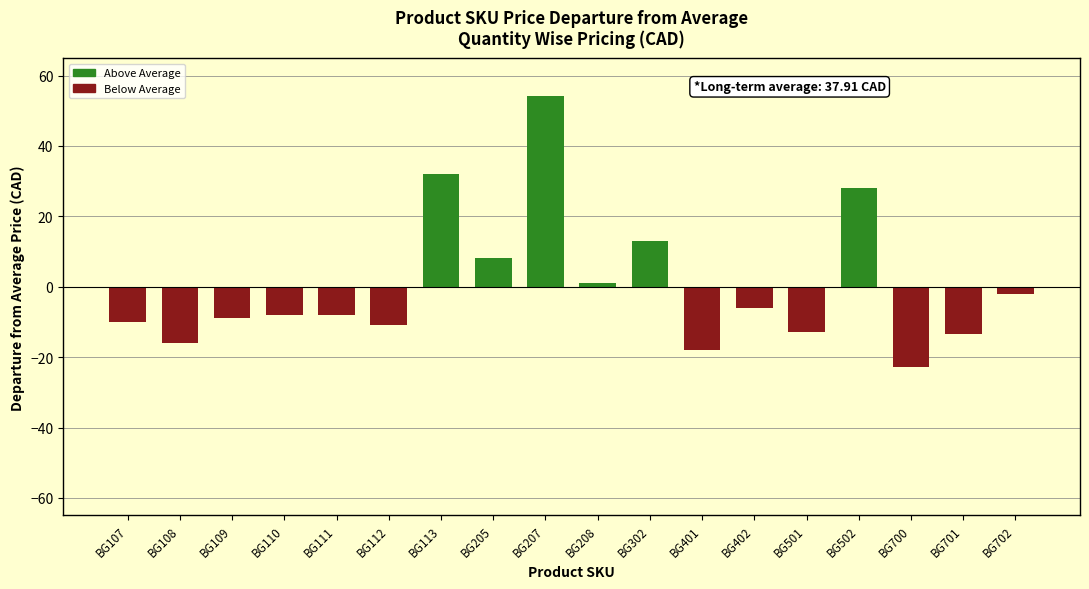

Does the chart contain stacked bars?

No